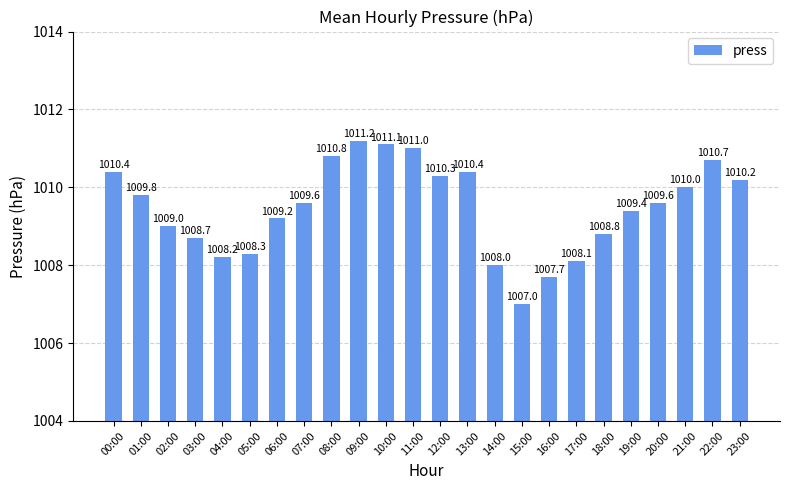

Reading left to right, transcribe all the data shown in this chart.

00:00=1010.4	01:00=1009.8	02:00=1009.0	03:00=1008.7	04:00=1008.2	05:00=1008.3	06:00=1009.2	07:00=1009.6	08:00=1010.8	09:00=1011.2	10:00=1011.1	11:00=1011.0	12:00=1010.3	13:00=1010.4	14:00=1008.0	15:00=1007.0	16:00=1007.7	17:00=1008.1	18:00=1008.8	19:00=1009.4	20:00=1009.6	21:00=1010.0	22:00=1010.7	23:00=1010.2